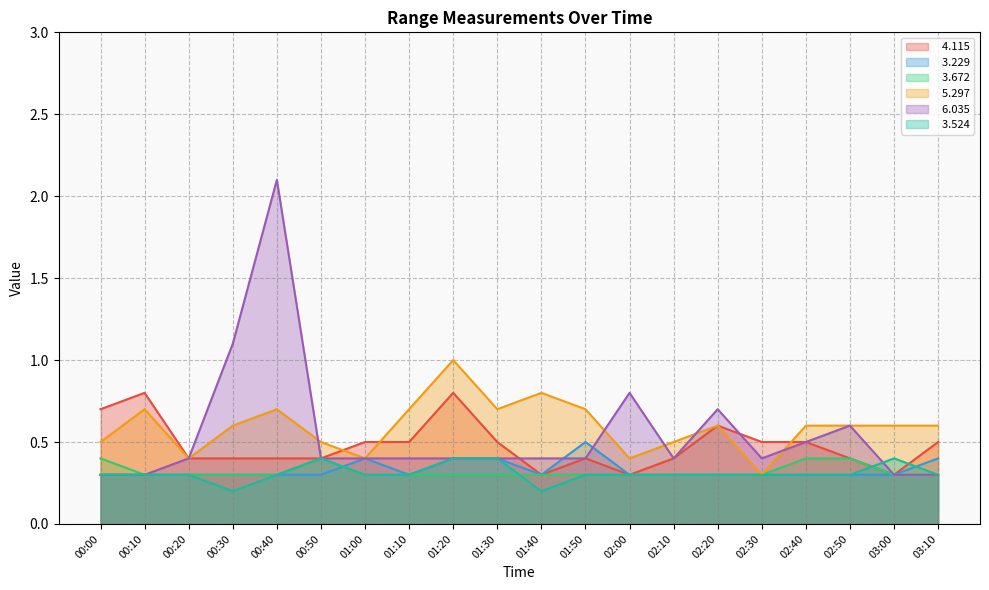

What is the difference between the highest and lowest values at 00:10?

0.5